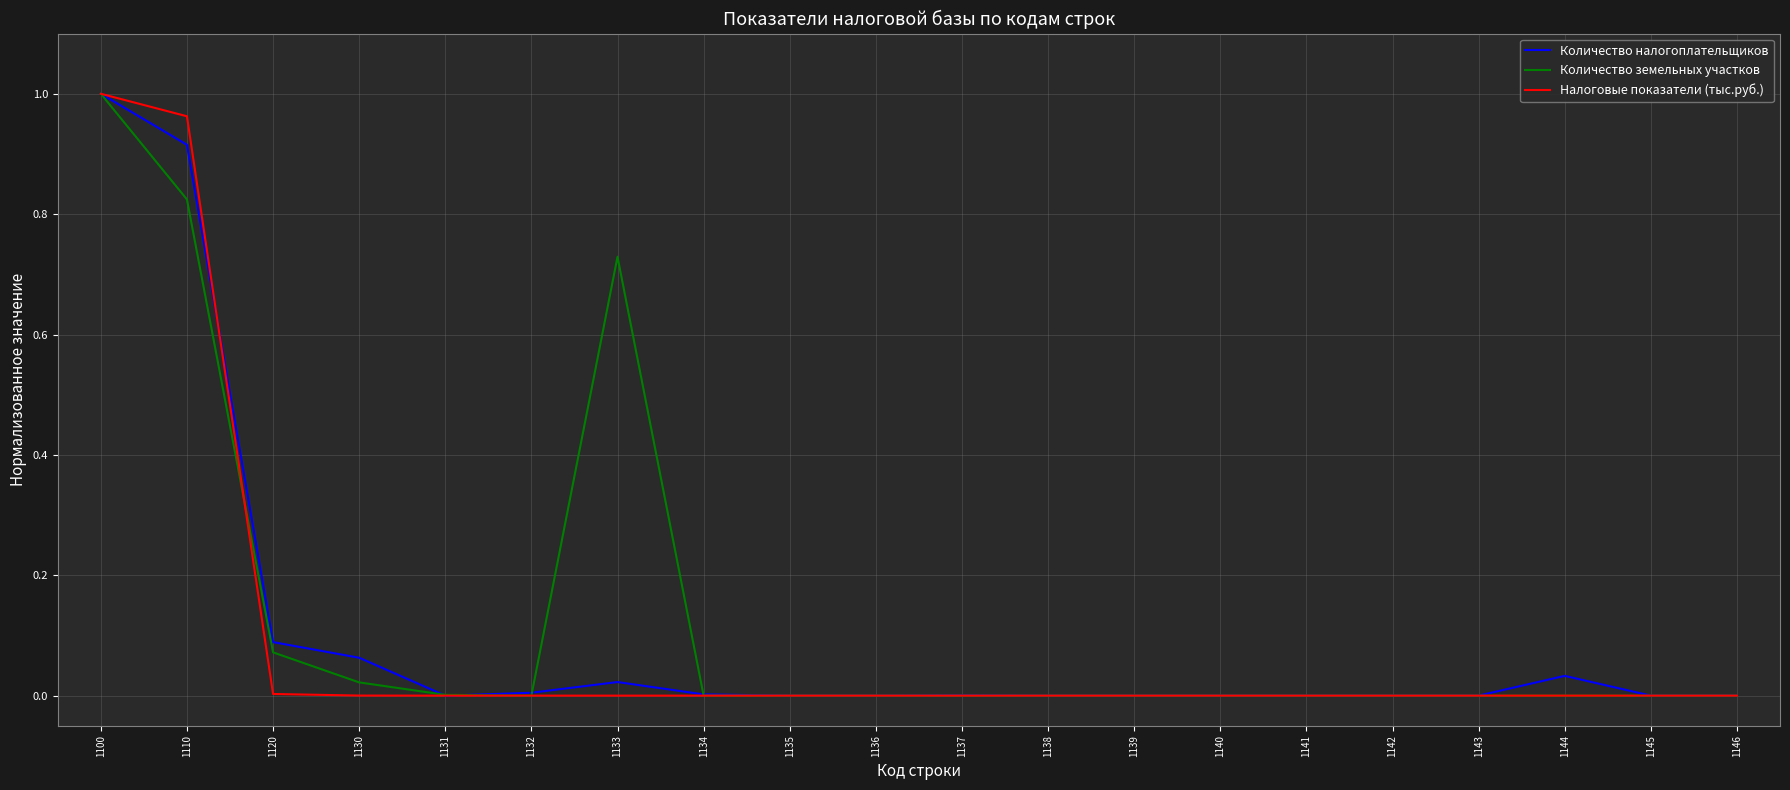

Between 1110 and 1145, which series saw the biggest shift?

Налоговые показатели (тыс.руб.)